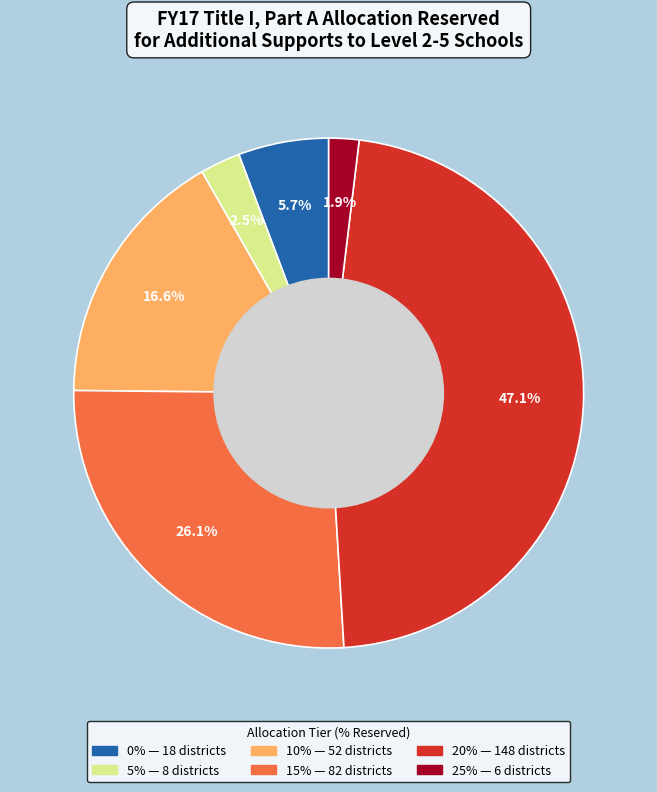

Does any single category account for the majority?

No